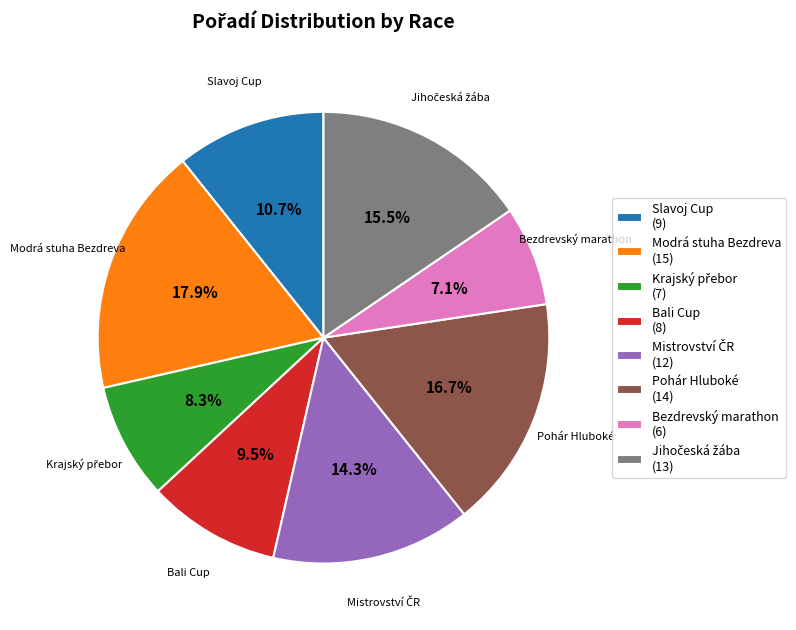

True or false: Modrá stuha Bezdreva accounts for 6% of the total.

False